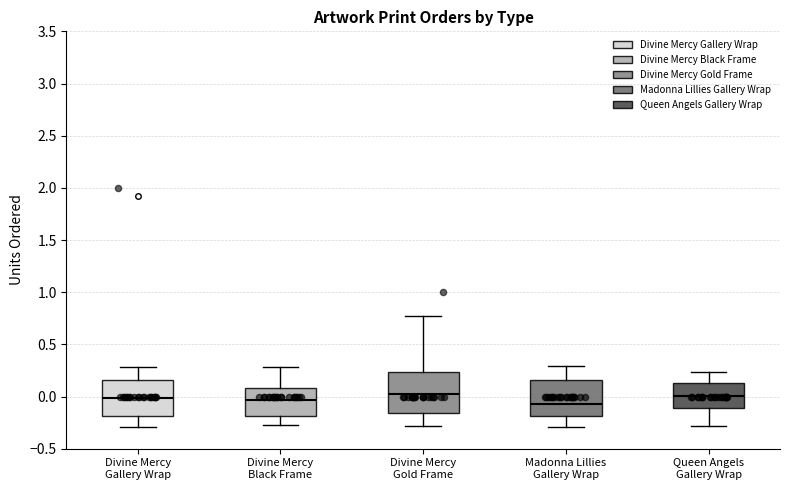

Reading left to right, transcribe this box plot: for each box, give where its median line is, the range the box spans, and where its two whiskers end, as read against the y-axis. The values are not printed on the chart, so give them approximately, as read against the axis.

Divine Mercy Gallery Wrap: median 0.00, box -0.20 to 0.15, whiskers -0.30 to 0.30
Divine Mercy Black Frame: median -0.05, box -0.20 to 0.10, whiskers -0.25 to 0.30
Divine Mercy Gold Frame: median 0.00, box -0.15 to 0.25, whiskers -0.30 to 0.75
Madonna Lillies Gallery Wrap: median -0.10, box -0.20 to 0.15, whiskers -0.30 to 0.30
Queen Angels Gallery Wrap: median 0.00, box -0.10 to 0.15, whiskers -0.30 to 0.25